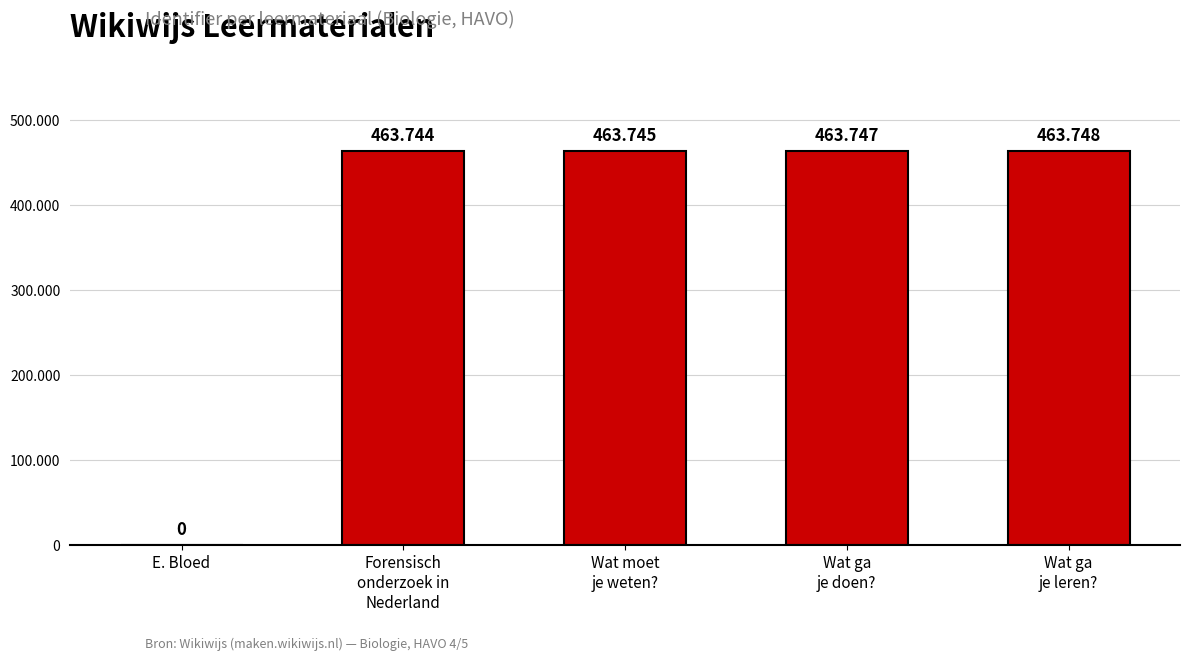

Are the bars horizontal?

No